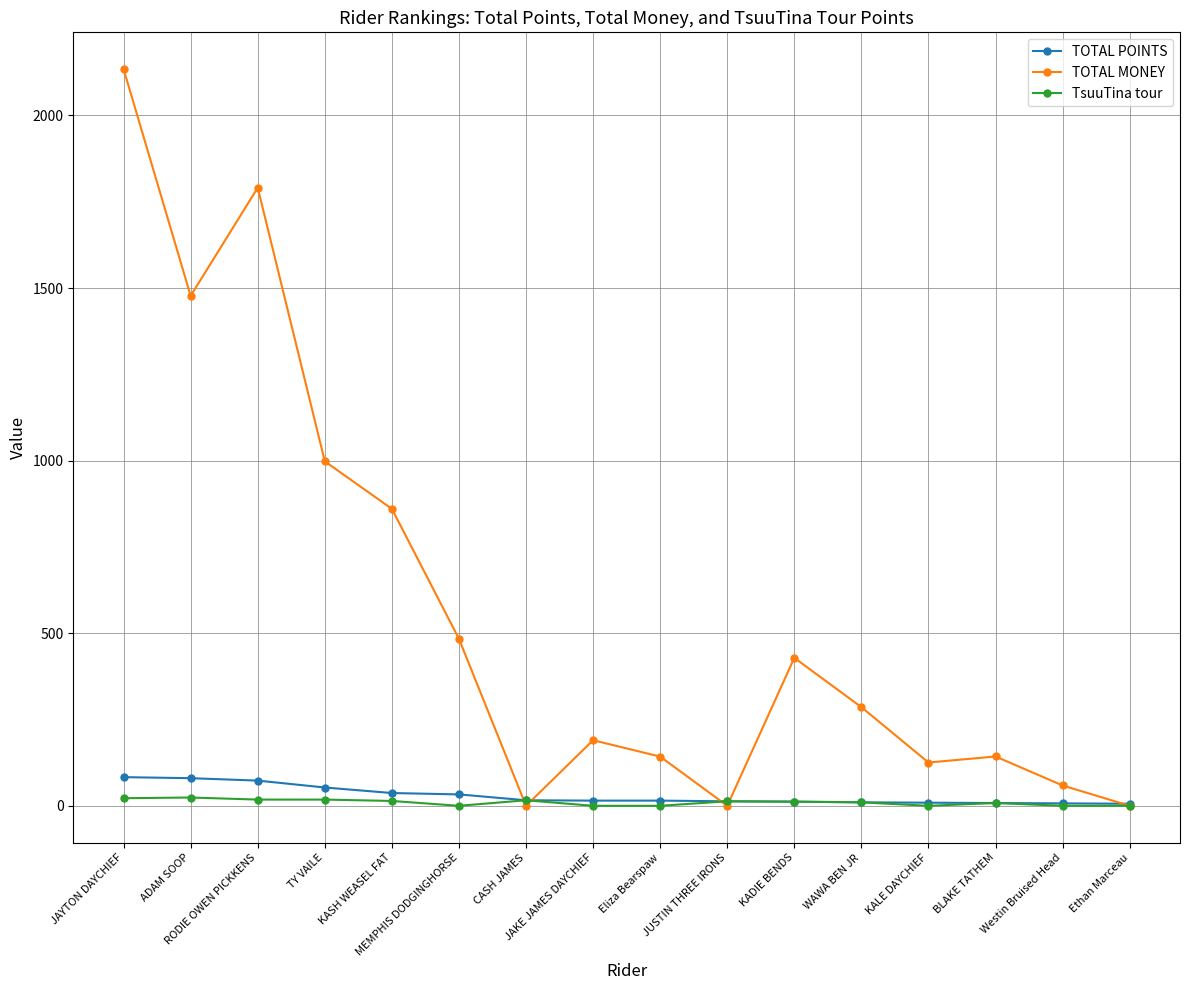

What is the value of the TOTAL POINTS point at the 1st from the left?

83.0